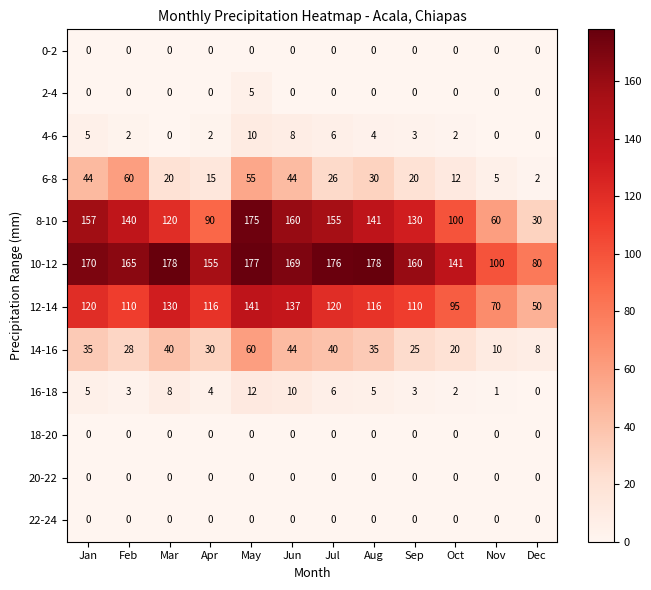

How many positive values does the 2-4 series have?

1